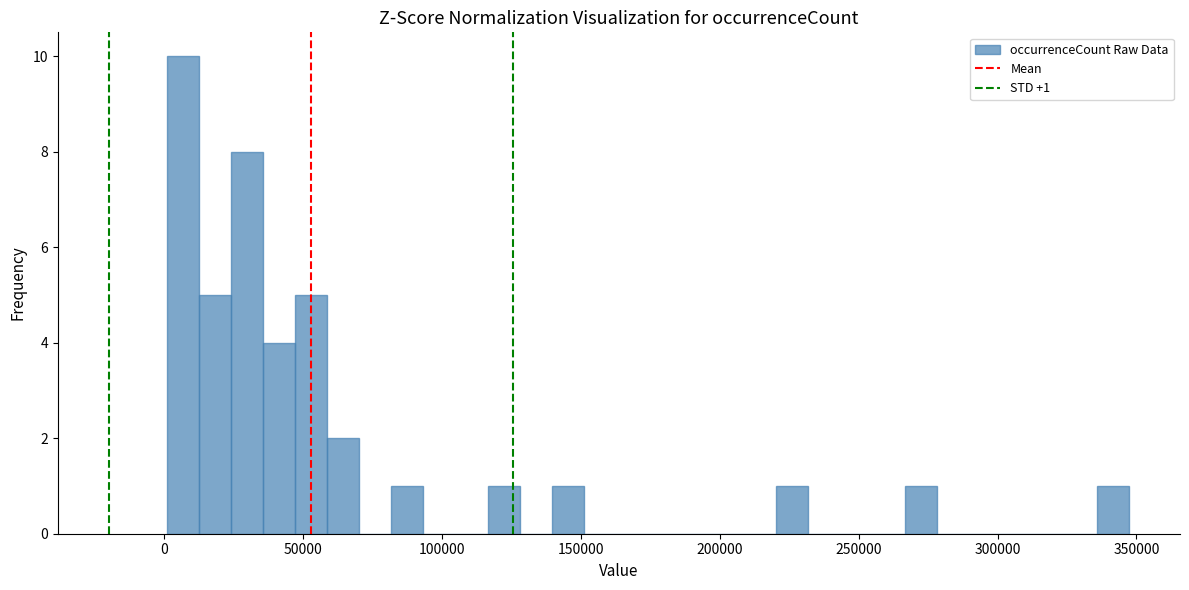

Around what value on the x-axis is the tallest bar? Give the approximate position of its centre, as read against the axis.

5000